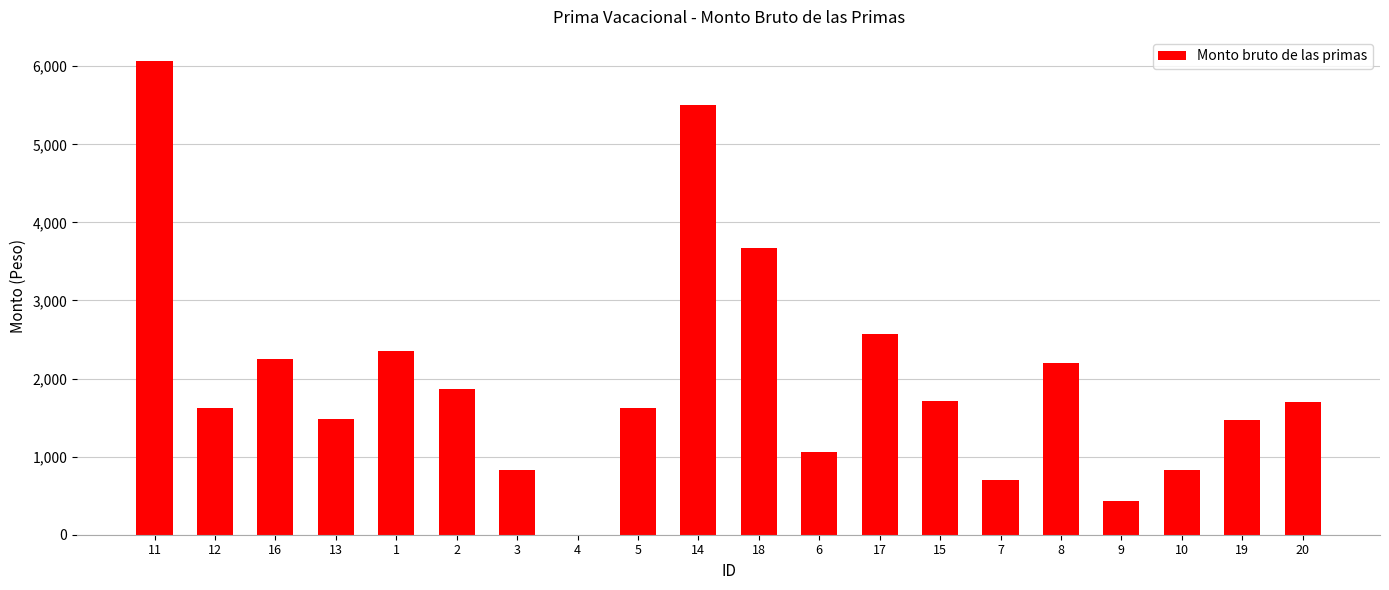

What is the ratio of the value at 7 to the value at 16?

0.3